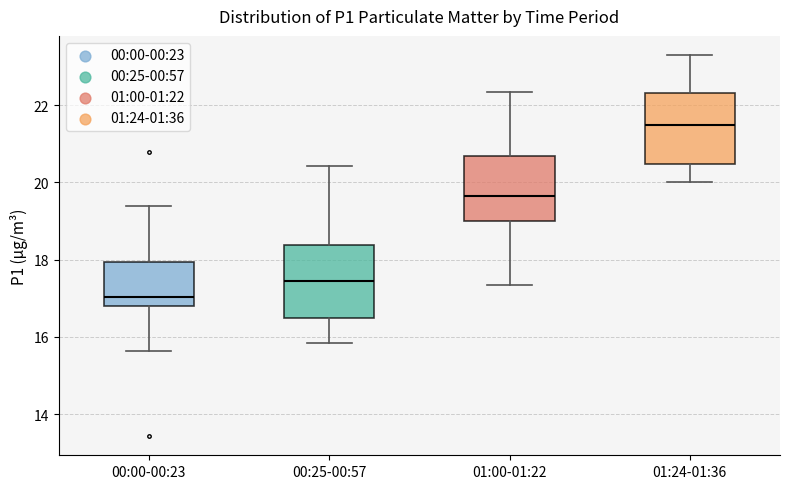

Reading left to right, transcribe this box plot: for each box, give where its median line is, the range the box spans, and where its two whiskers end, as read against the y-axis. The values are not printed on the chart, so give them approximately, as read against the axis.

00:00-00:23: median 17.0, box 16.8 to 18.0, whiskers 15.6 to 19.4
00:25-00:57: median 17.4, box 16.4 to 18.4, whiskers 15.8 to 20.4
01:00-01:22: median 19.6, box 19.0 to 20.6, whiskers 17.4 to 22.4
01:24-01:36: median 21.4, box 20.4 to 22.4, whiskers 20.0 to 23.4